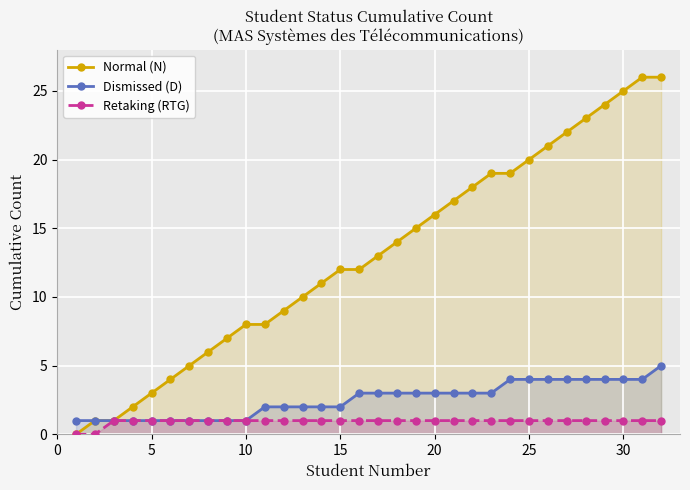

True or false: Dismissed (D) and Normal (N) cross at least once.

False